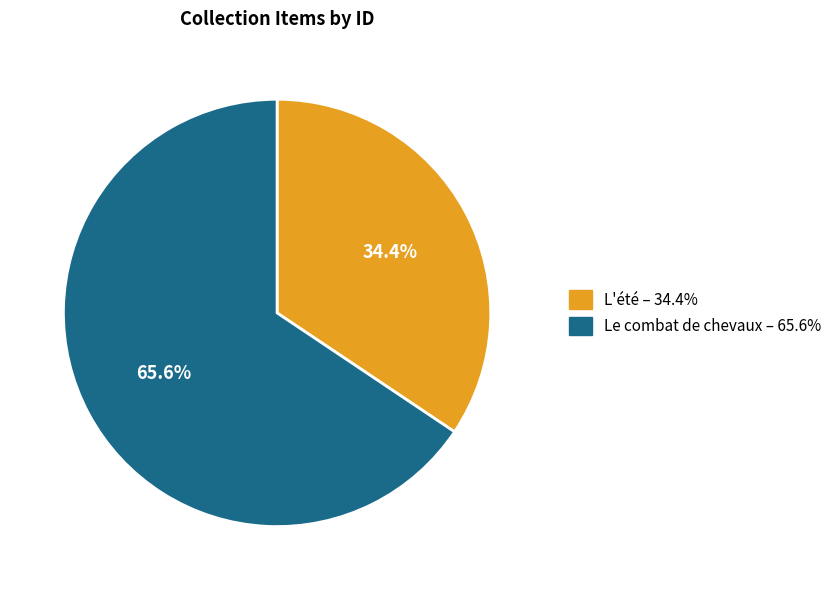

Which category has the biggest portion of the pie?

Le combat de chevaux